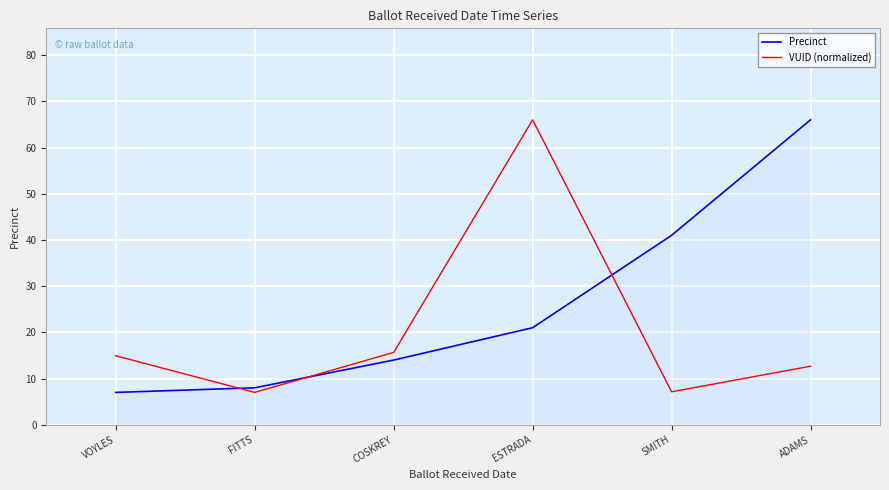

True or false: Precinct has more than 1 points higher than both neighbors.

False